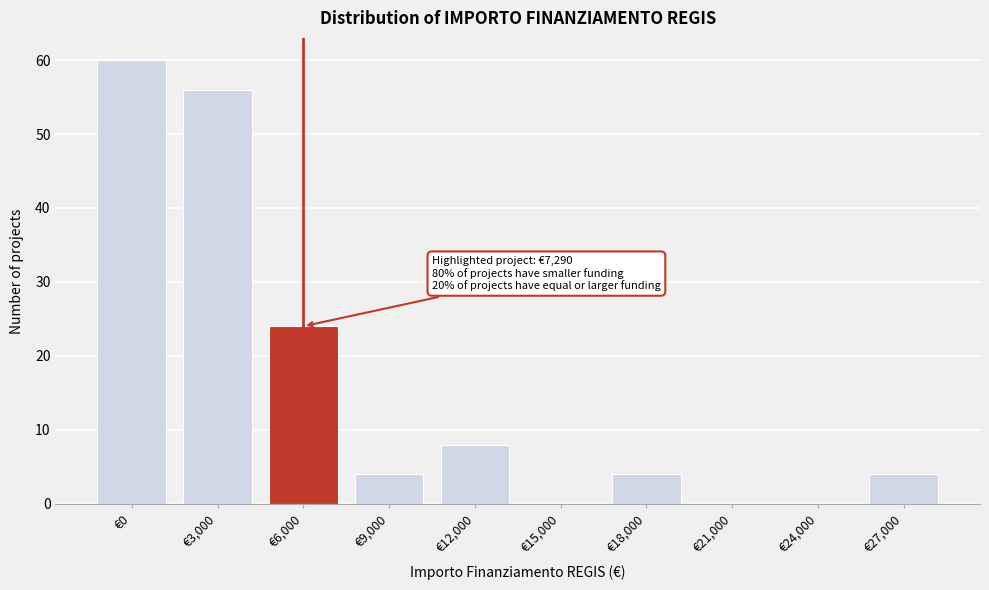

Reading right to left, list all the values displayed in this chart.

€27,000=4	€24,000=0	€21,000=0	€18,000=4	€15,000=0	€12,000=8	€9,000=4	€6,000=24	€3,000=56	€0=60